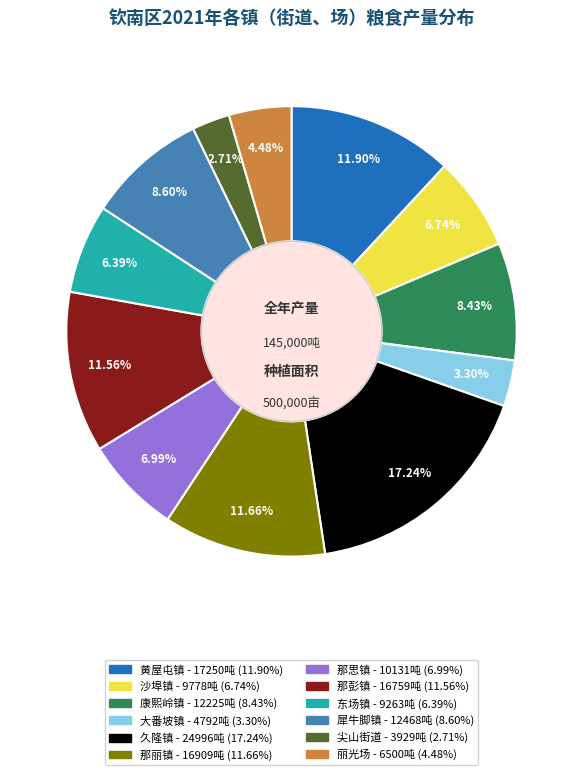

Combined, do 黄屋屯镇 and 丽光场 account for over 50%?

No